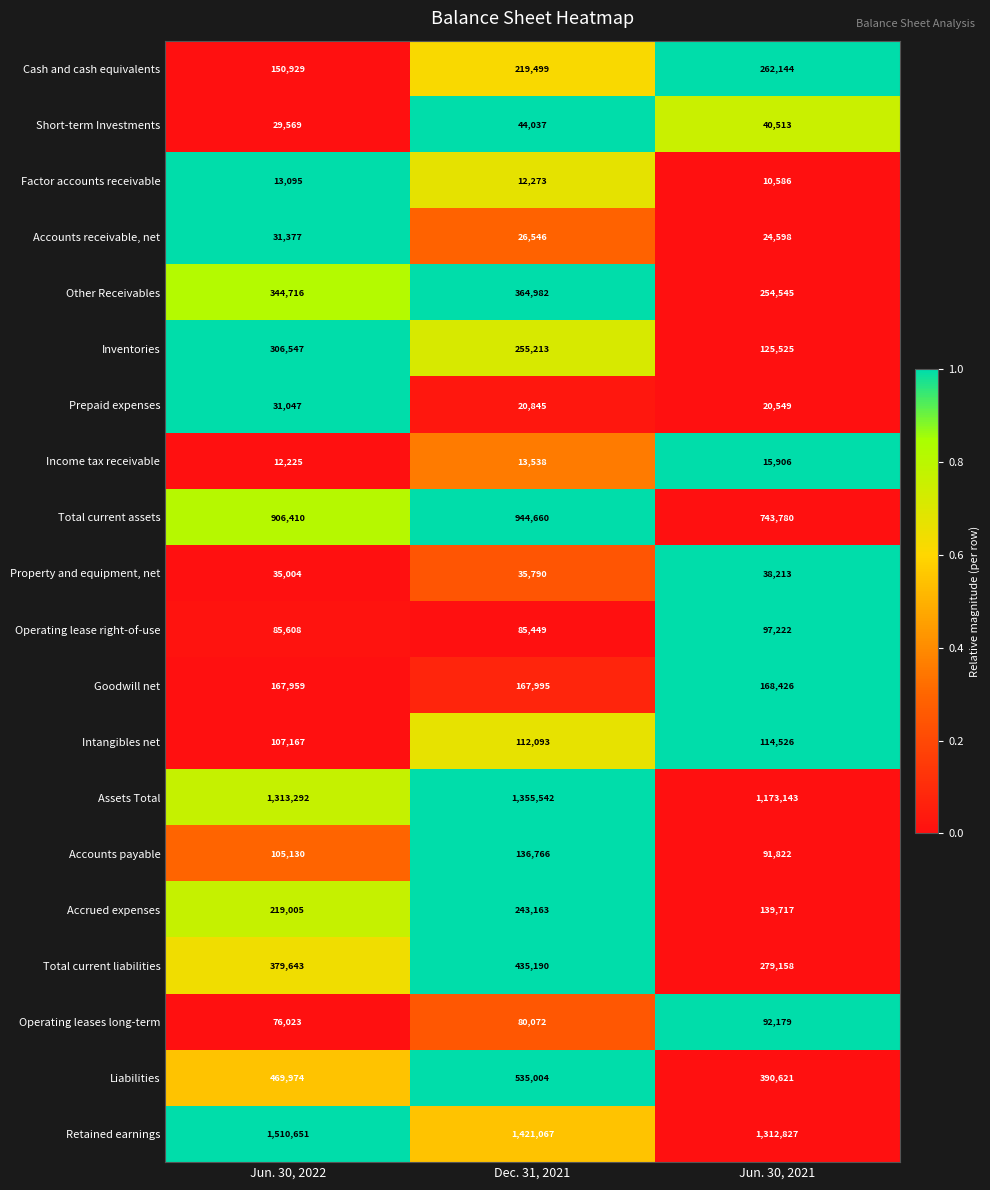

What is the highest value of the Assets Total series?

1355542